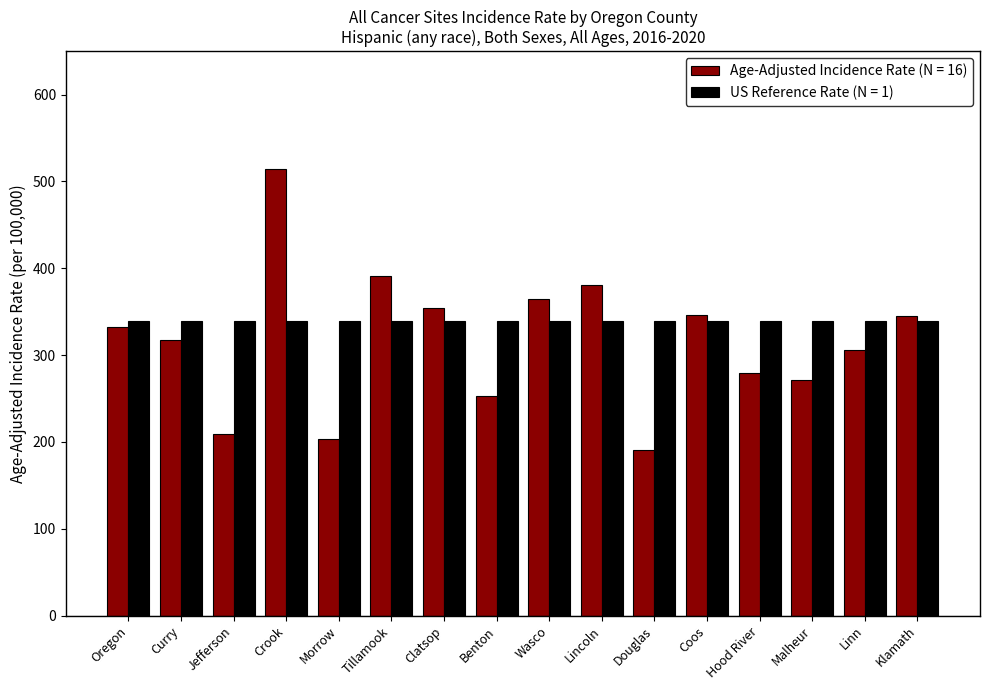

How many distinct data groups are displayed?

2